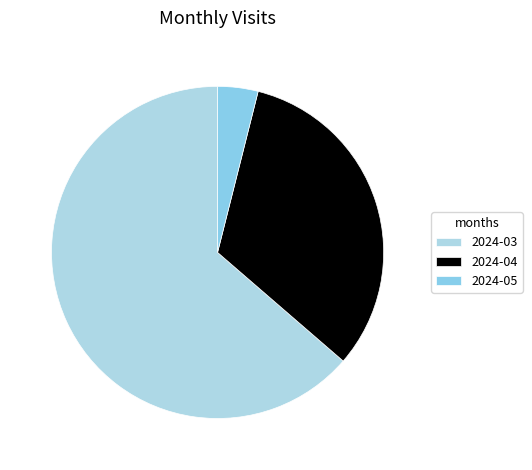

What percentage do 2024-03 and 2024-04 together represent?

96.1%